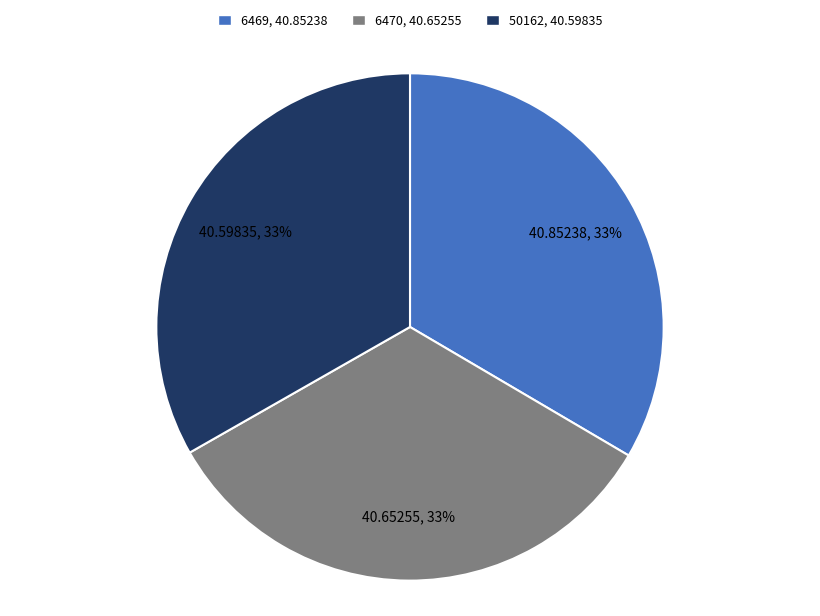

Count the number of slices in the pie.

3